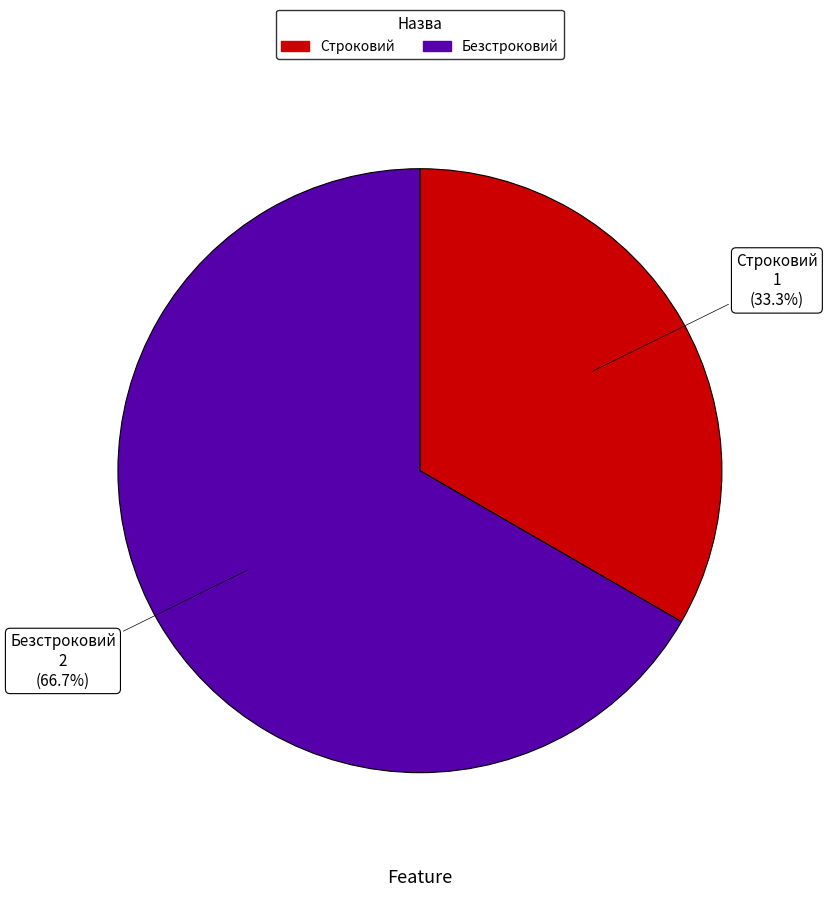

To the nearest percent, what portion does Безстроковий represent?

67%